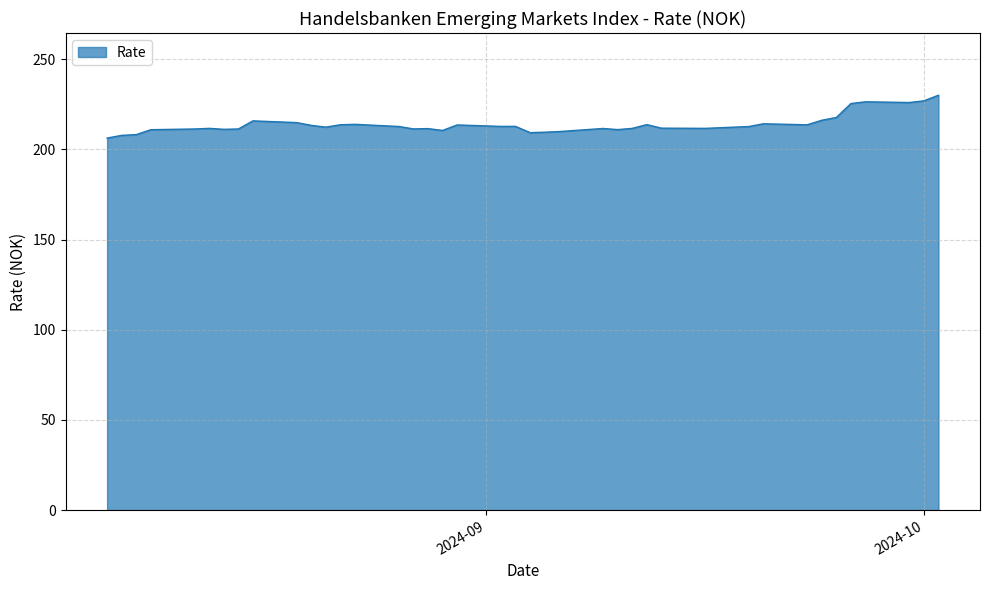

What is the smallest value displayed?

206.3